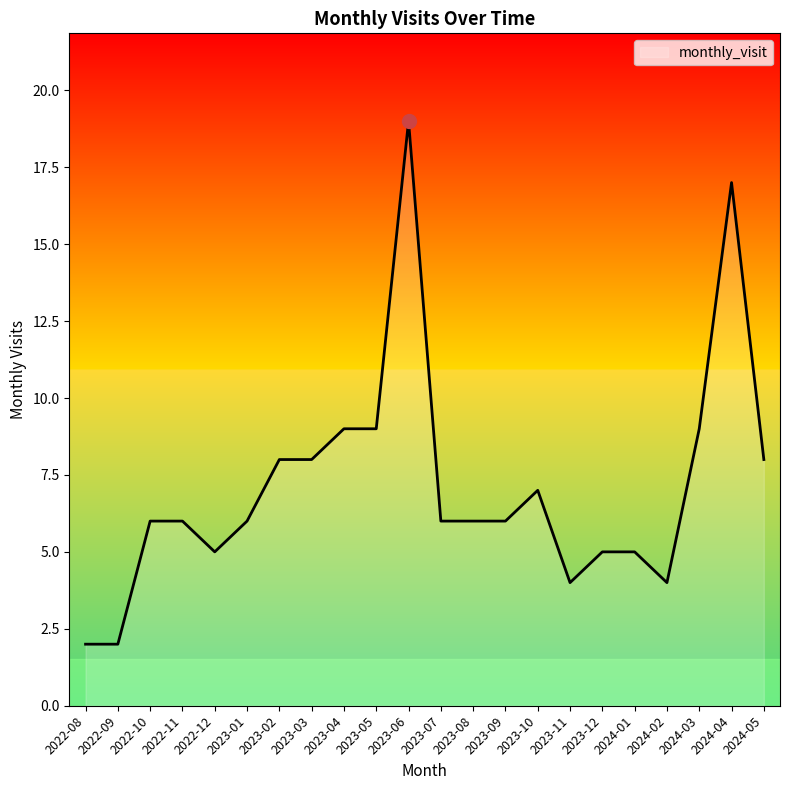

True or false: the data shows 6 at 2022-10.

True